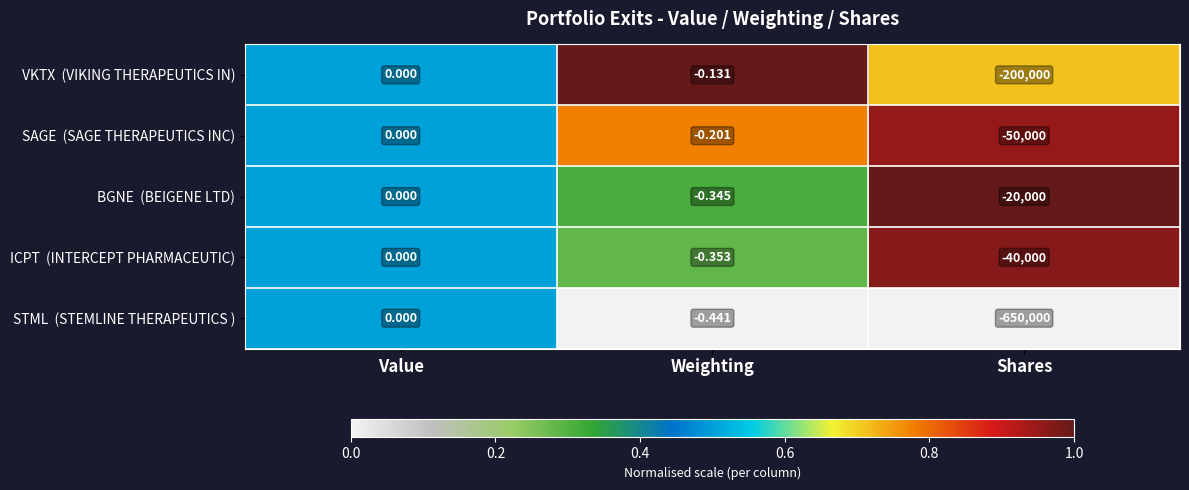

At which category is the sum across all series the highest?

Value